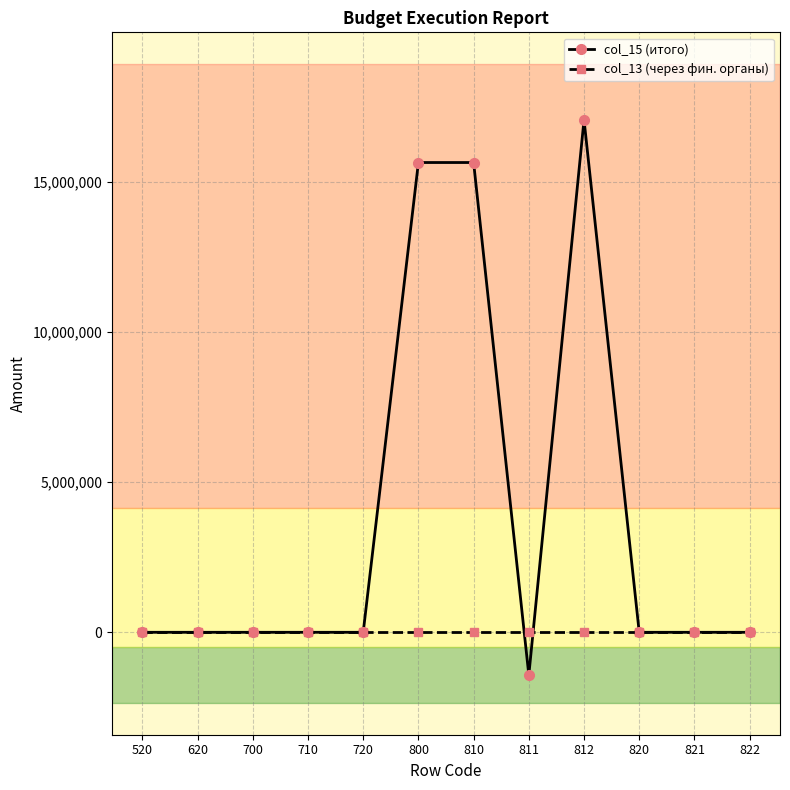

How many values in the col_15 (итого) series are below 0?

1